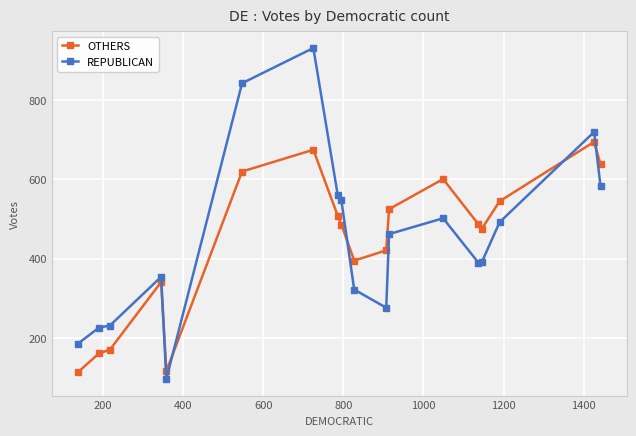

At how many categories does at least one series exceed 738?

2